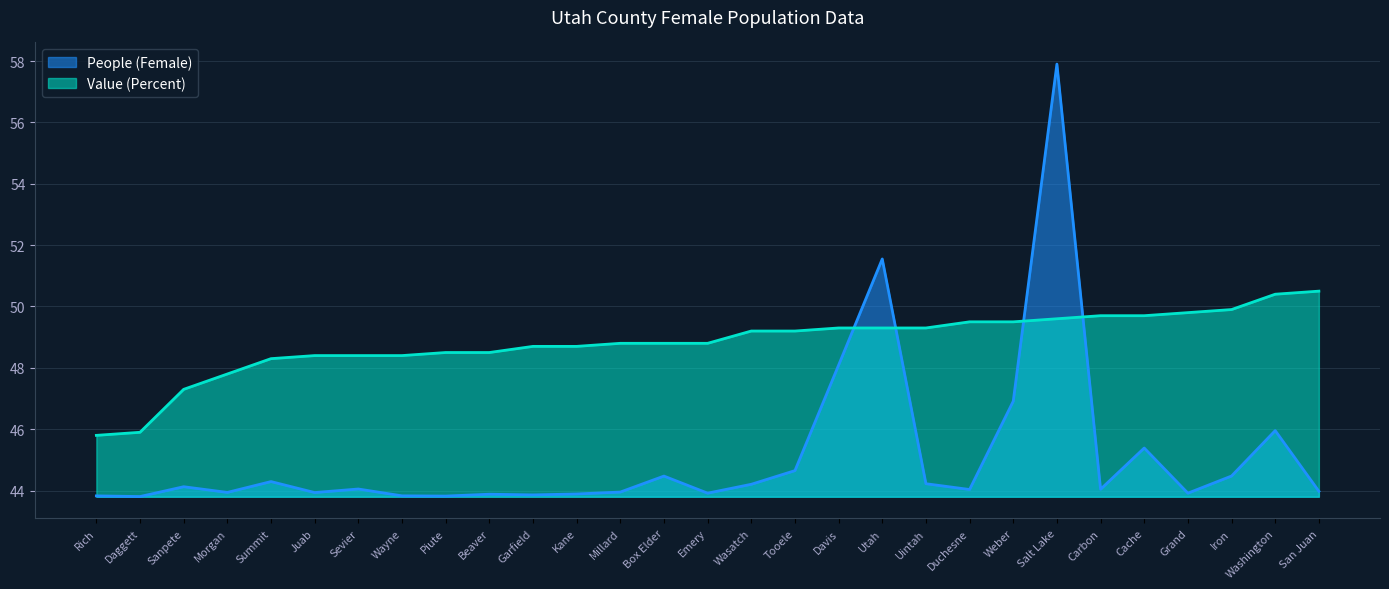

True or false: People (Female) has more than 0 interior local peaks.

True